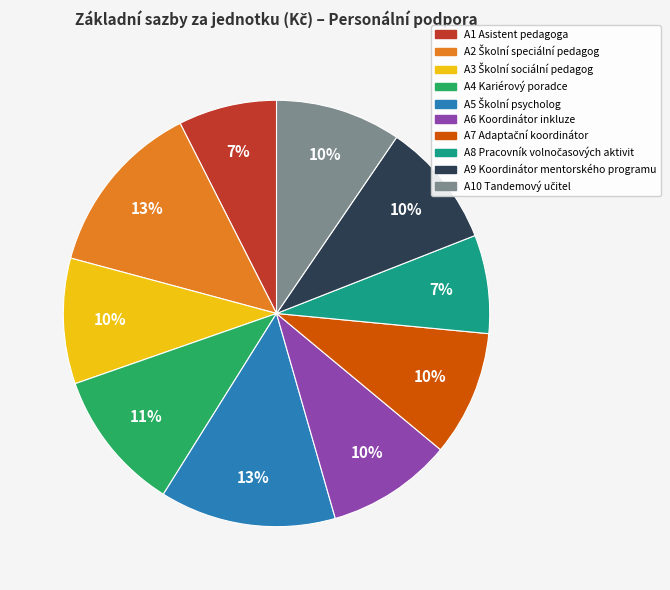

True or false: A1 Asistent pedagoga accounts for 12% of the total.

False